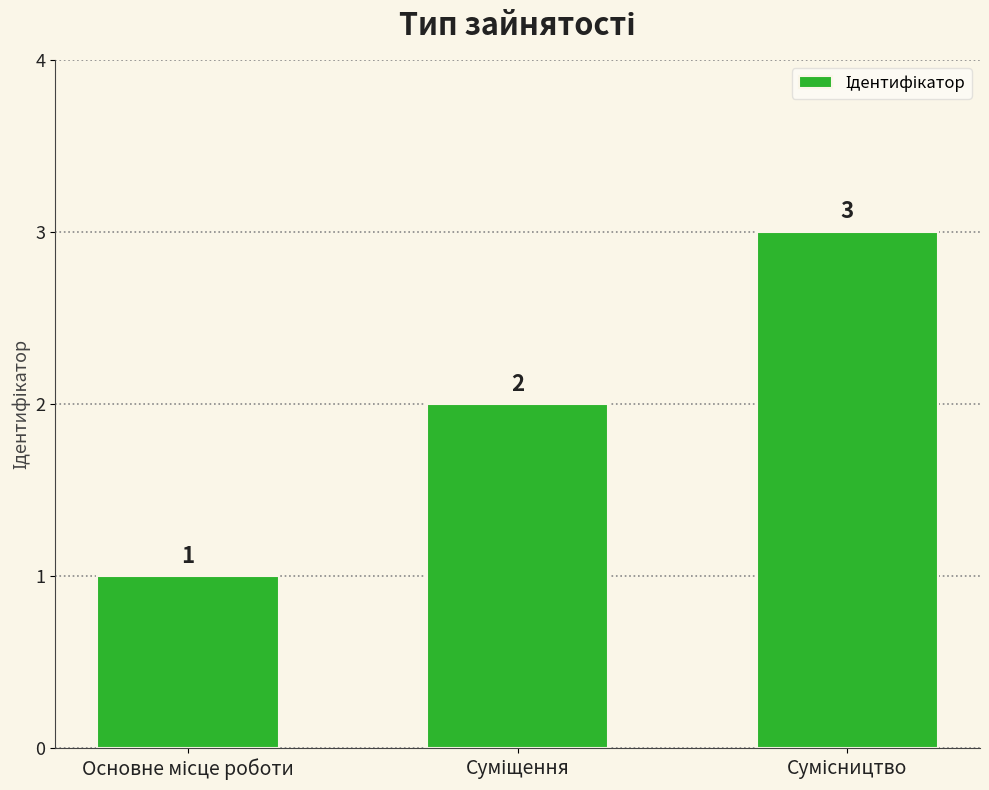

What is the value of the 1st bar from the left?

1